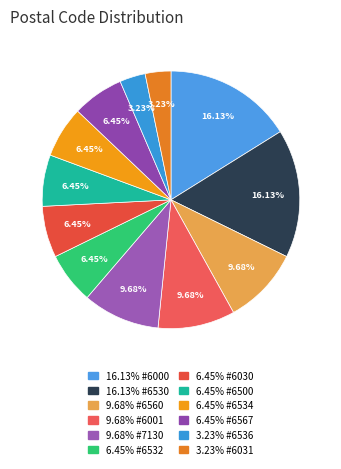

Count the number of slices in the pie.

12